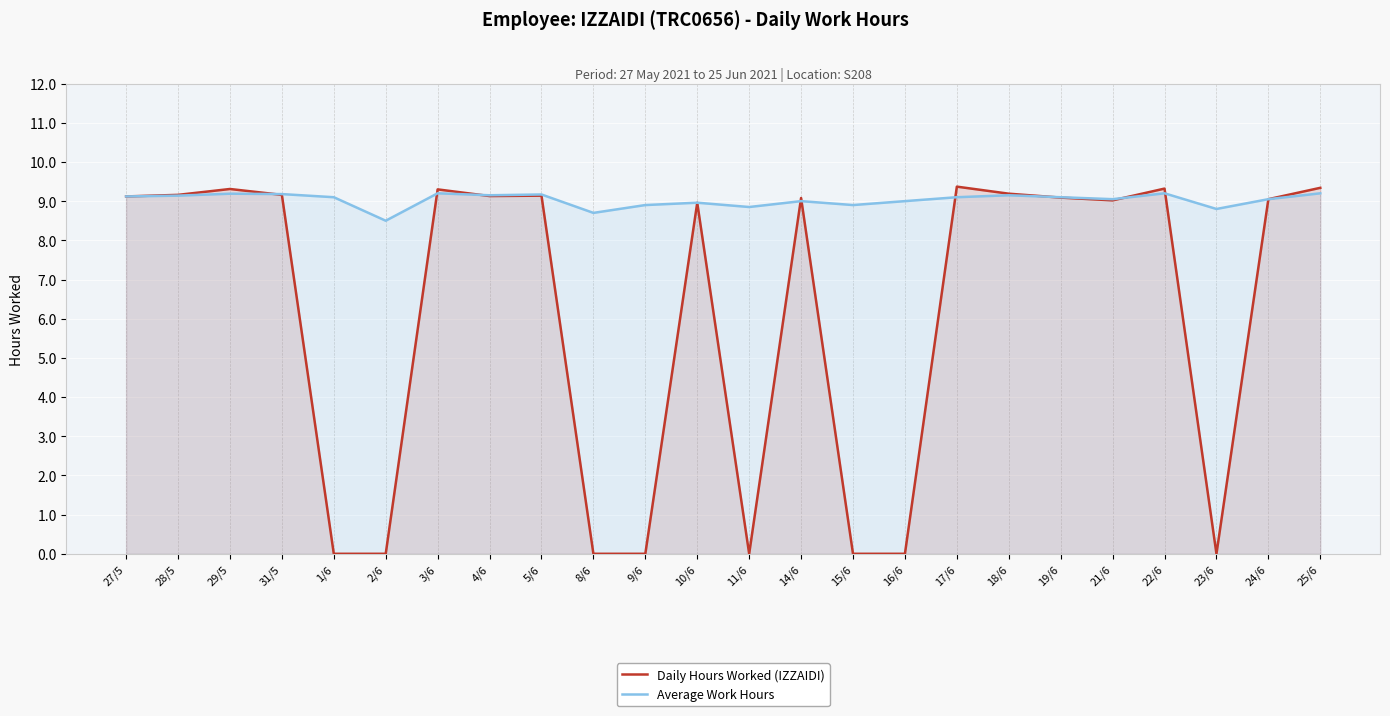

True or false: Average Work Hours has more than 2 interior local peaks.

True